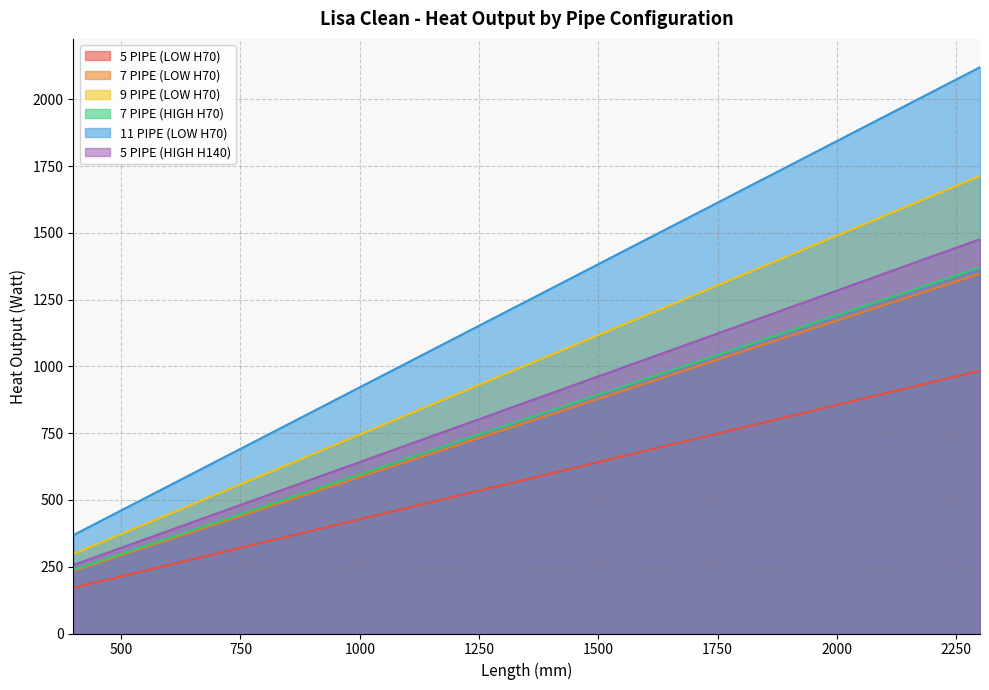

What is the total value across all series at 2300?

9013.7